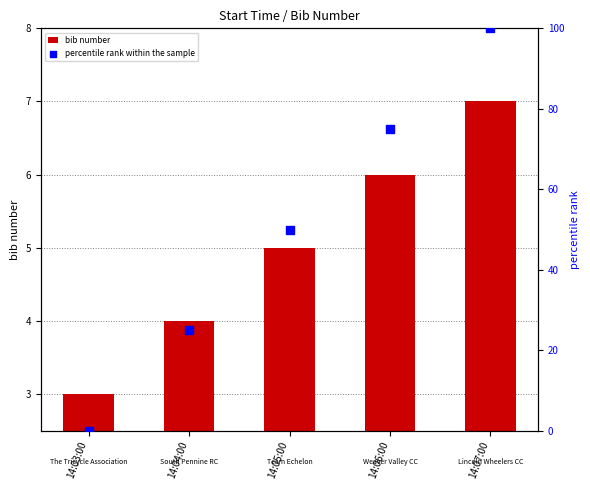

What are all the series names shown in the legend?

bib number, percentile rank within the sample